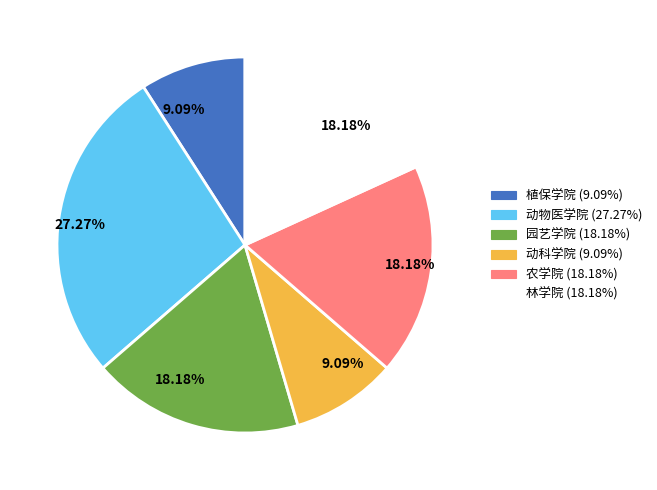

Does any single category account for the majority?

No